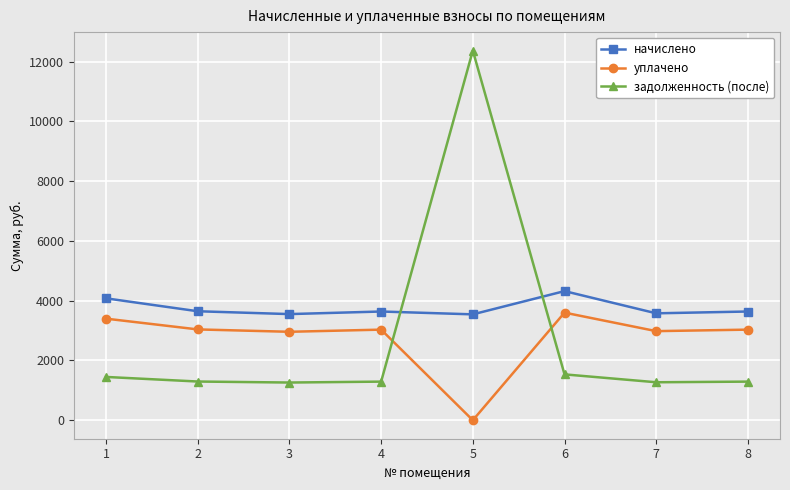

What is the difference between the задолженность (после) values at 5 and 6?

10831.7